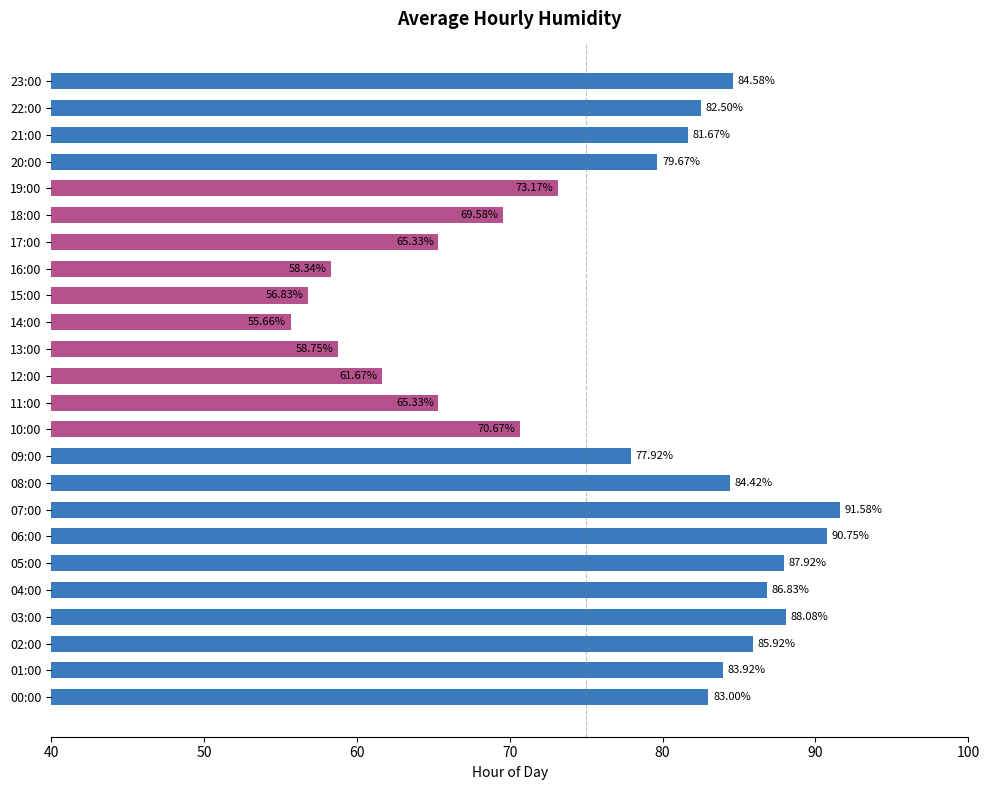

What is the sum of the values at 13:00 and 23:00?

143.3